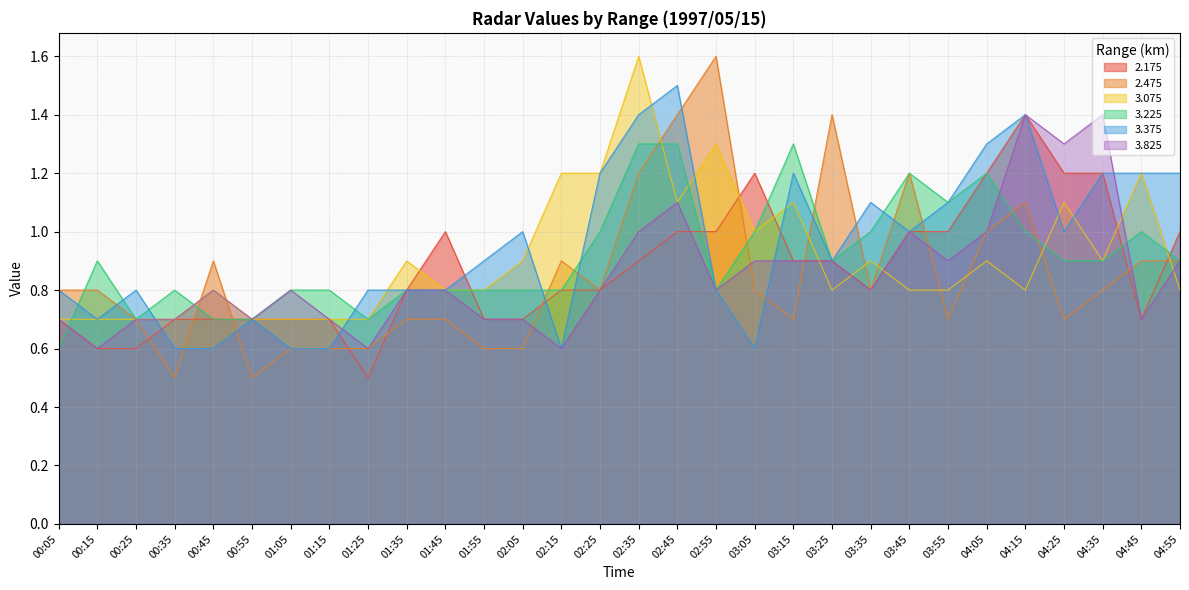

Reading left to right, what are all the values shown in this chart?

2.175: 0.7	0.6	0.6	0.7	0.7	0.7	0.7	0.7	0.5	0.8	1.0	0.7	0.7	0.8	0.8	0.9	1.0	1.0	1.2	0.9	0.9	0.8	1.0	1.0	1.2	1.4	1.2	1.2	0.7	1.0
2.475: 0.8	0.8	0.7	0.5	0.9	0.5	0.6	0.6	0.6	0.7	0.7	0.6	0.6	0.9	0.8	1.2	1.4	1.6	0.8	0.7	1.4	0.8	1.2	0.7	1.0	1.1	0.7	0.8	0.9	0.9
3.075: 0.7	0.7	0.7	0.7	0.8	0.7	0.7	0.7	0.7	0.9	0.8	0.8	0.9	1.2	1.2	1.6	1.1	1.3	1.0	1.1	0.8	0.9	0.8	0.8	0.9	0.8	1.1	0.9	1.2	0.8
3.225: 0.6	0.9	0.7	0.8	0.7	0.7	0.8	0.8	0.7	0.8	0.8	0.8	0.8	0.8	1.0	1.3	1.3	0.8	1.0	1.3	0.9	1.0	1.2	1.1	1.2	1.0	0.9	0.9	1.0	0.9
3.375: 0.8	0.7	0.8	0.6	0.6	0.7	0.6	0.6	0.8	0.8	0.8	0.9	1.0	0.6	1.2	1.4	1.5	0.8	0.6	1.2	0.9	1.1	1.0	1.1	1.3	1.4	1.0	1.2	1.2	1.2
3.825: 0.7	0.6	0.7	0.7	0.8	0.7	0.8	0.7	0.6	0.8	0.8	0.7	0.7	0.6	0.8	1.0	1.1	0.8	0.9	0.9	0.9	0.8	1.0	0.9	1.0	1.4	1.3	1.4	0.7	0.9